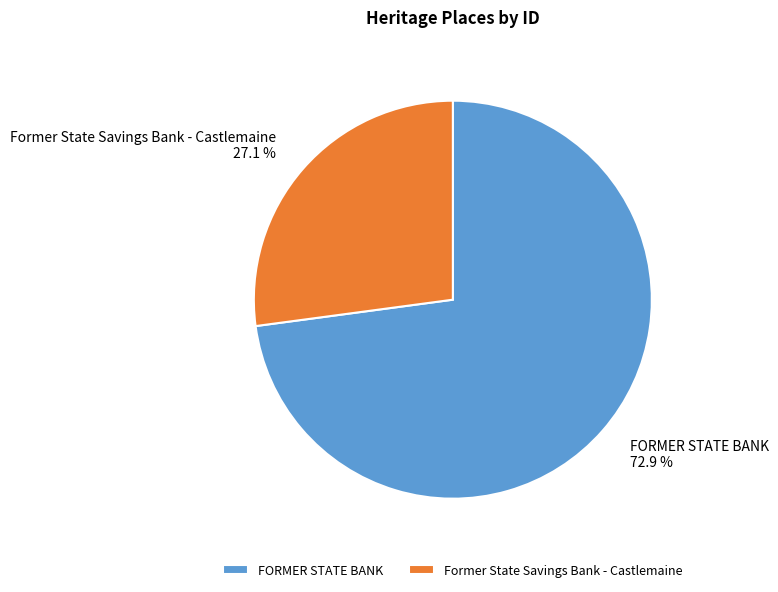

Approximately how many times larger is the value at Former State Savings Bank - Castlemaine compared to FORMER STATE BANK?

0.4